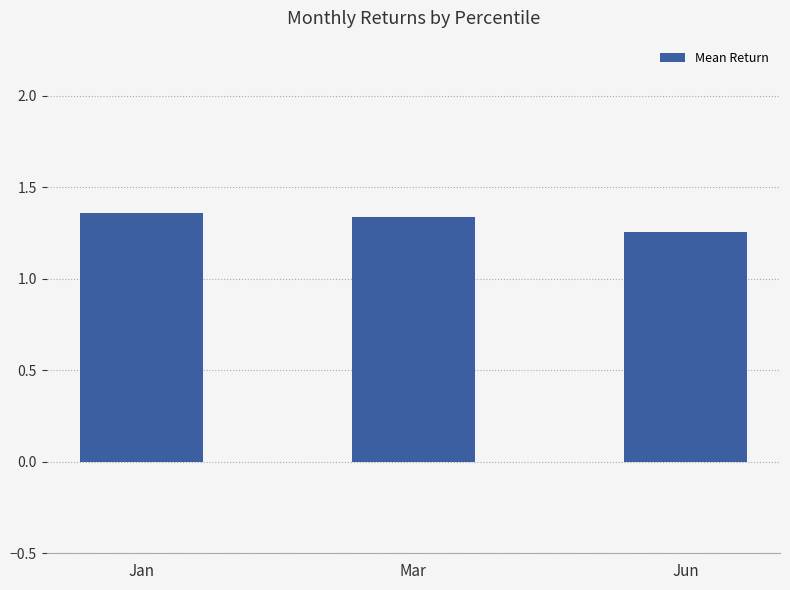

Where is the data nearest to the value 1?

Jun